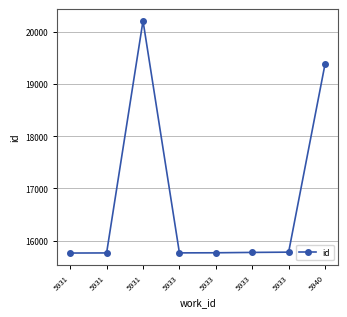

Reading left to right, list all the values displayed in this chart.

5931=15761	5931=15763	5931=20213	5933=15764	5933=15766	5933=15773	5933=15778	5940=19384